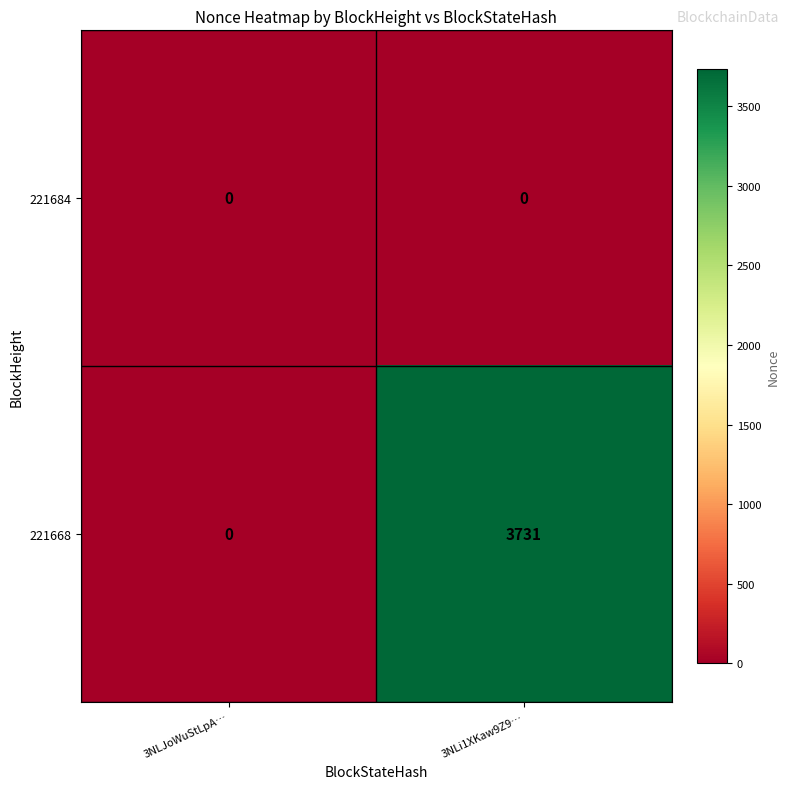

What is the difference between the 221668 values at 3NLi1XKaw9Z9… and 3NLJoWuStLpA…?

3731